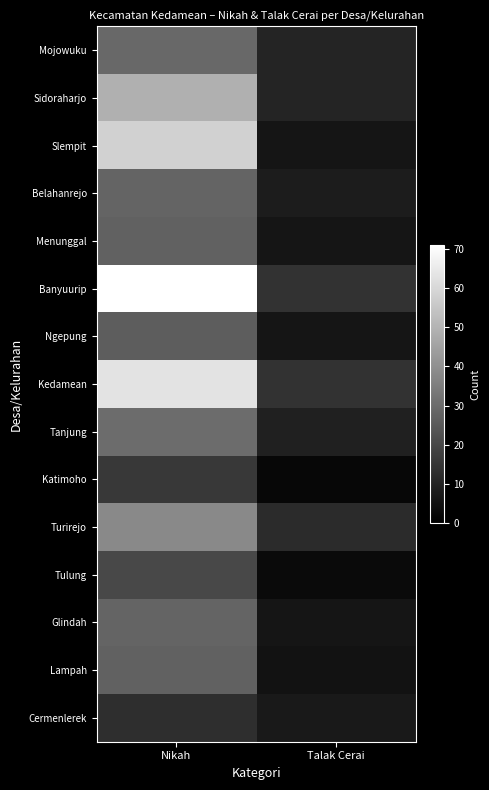

What is the total value across all series at Talak Cerai?

118